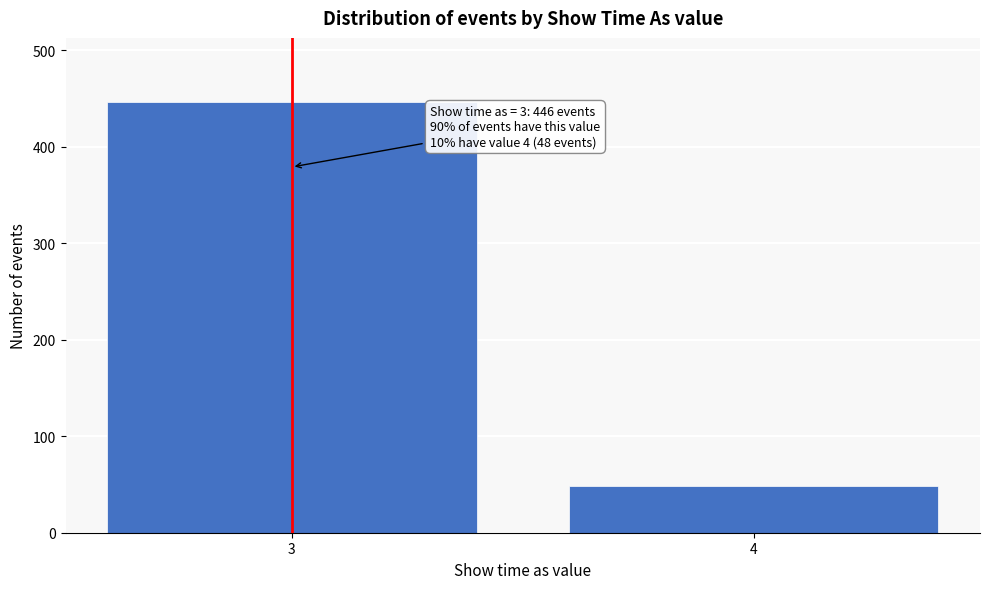

Reading right to left, transcribe all the data shown in this chart.

4=48	3=446